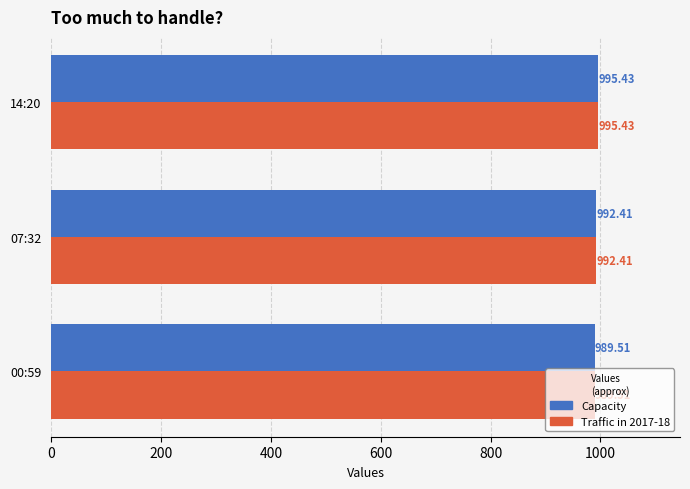

At which category is the sum across all series the highest?

14:20